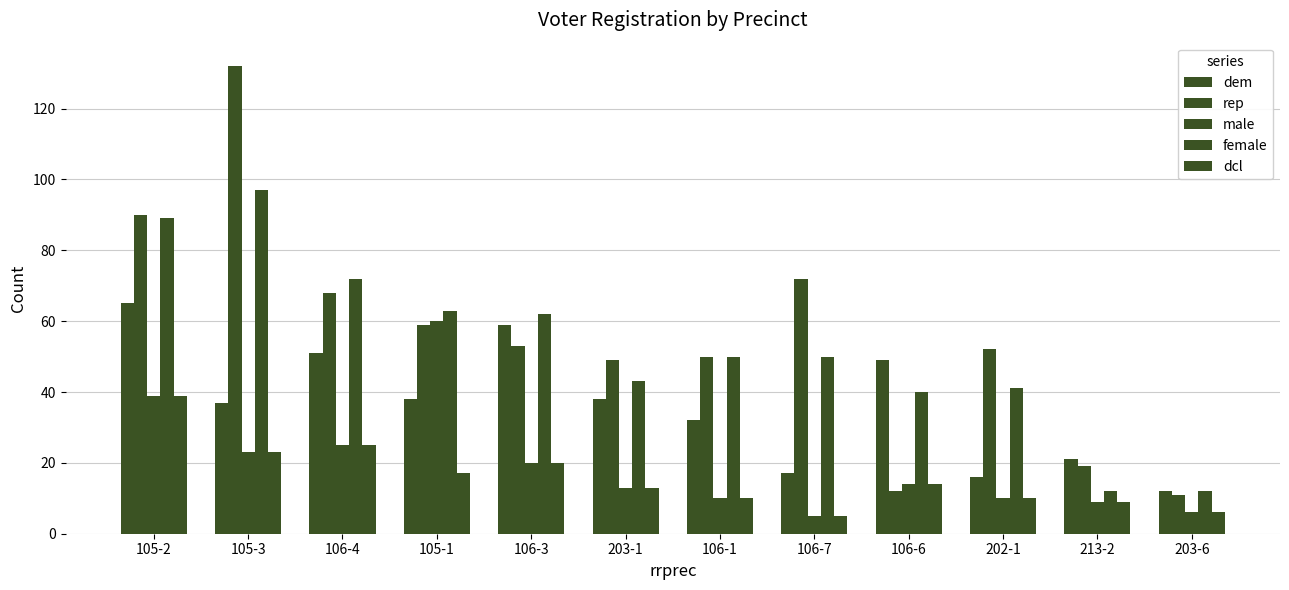

Is the value of male at 106-7 greater than the value of dcl at 105-2?

No